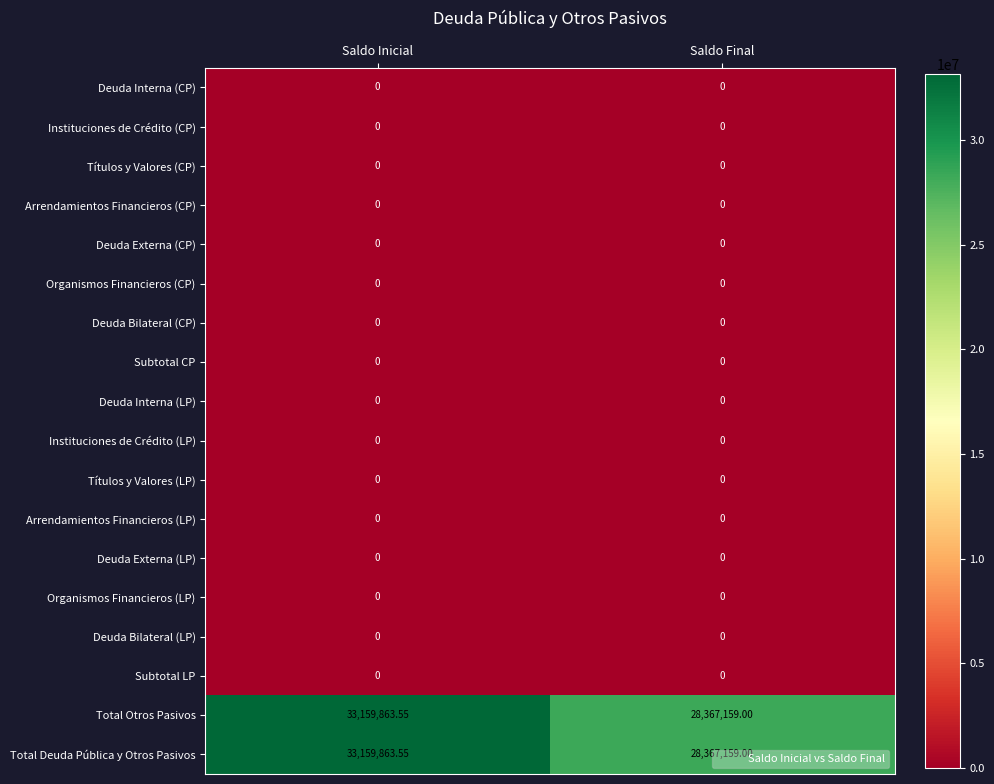

What is the maximum value shown in the chart?

33159863.6